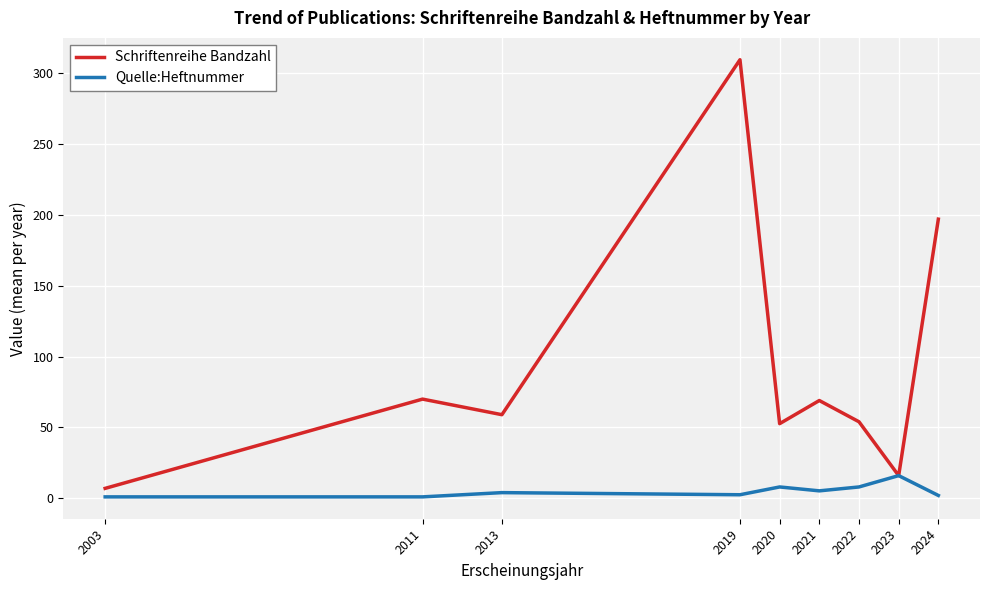

Where is Schriftenreihe Bandzahl nearest to the value 158?

2024